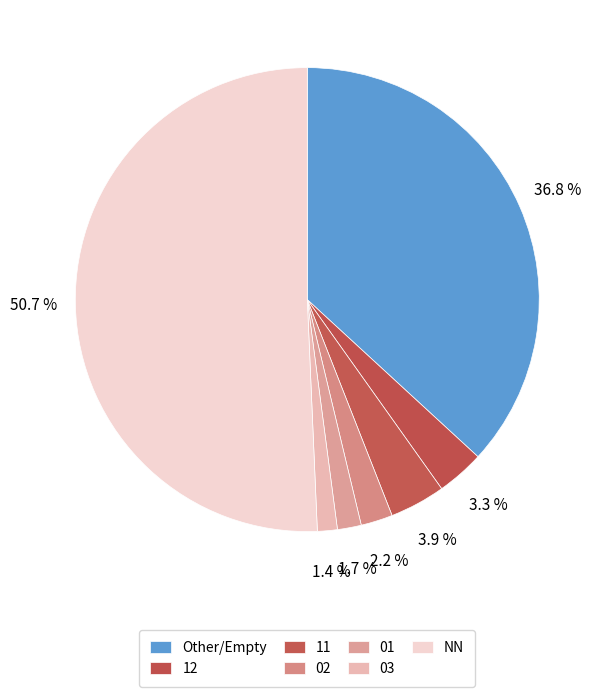

To the nearest percent, what percentage of the pie is NN?

51%